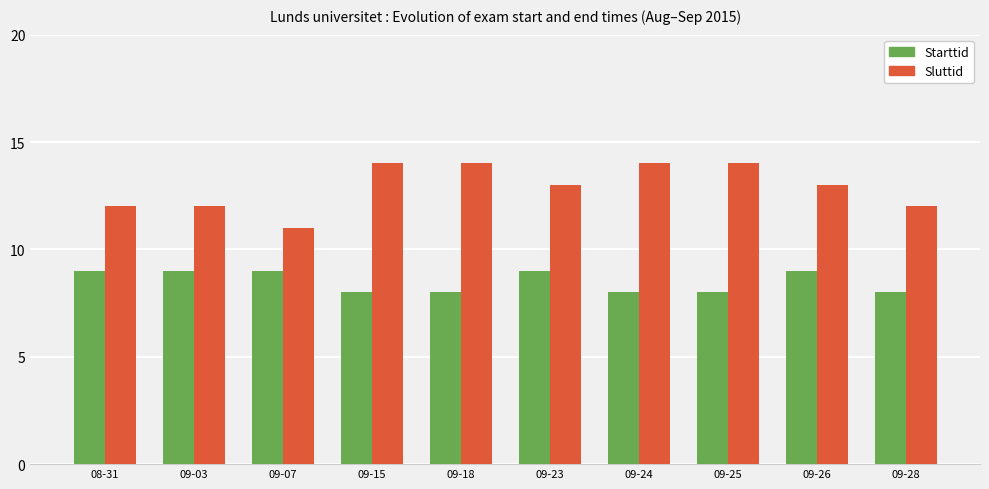

Count the Starttid values in the range 8 to 9.

10